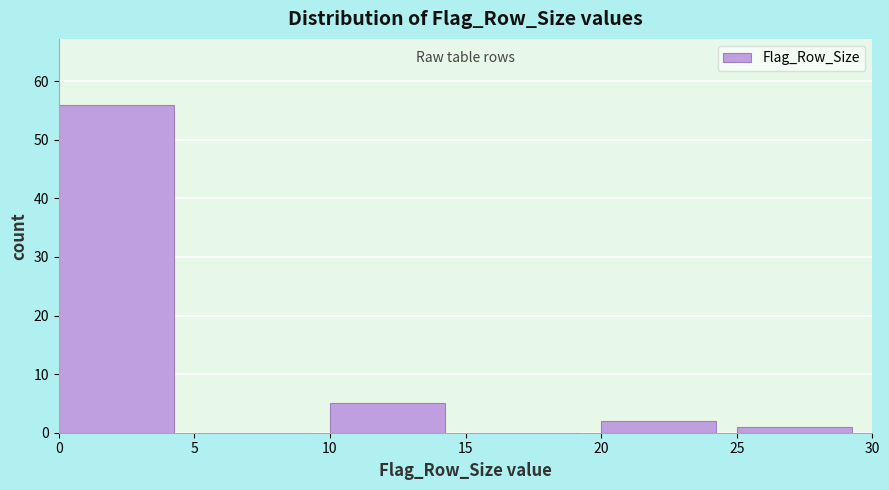

Which range on the x-axis has the tallest bar?

0 to 5